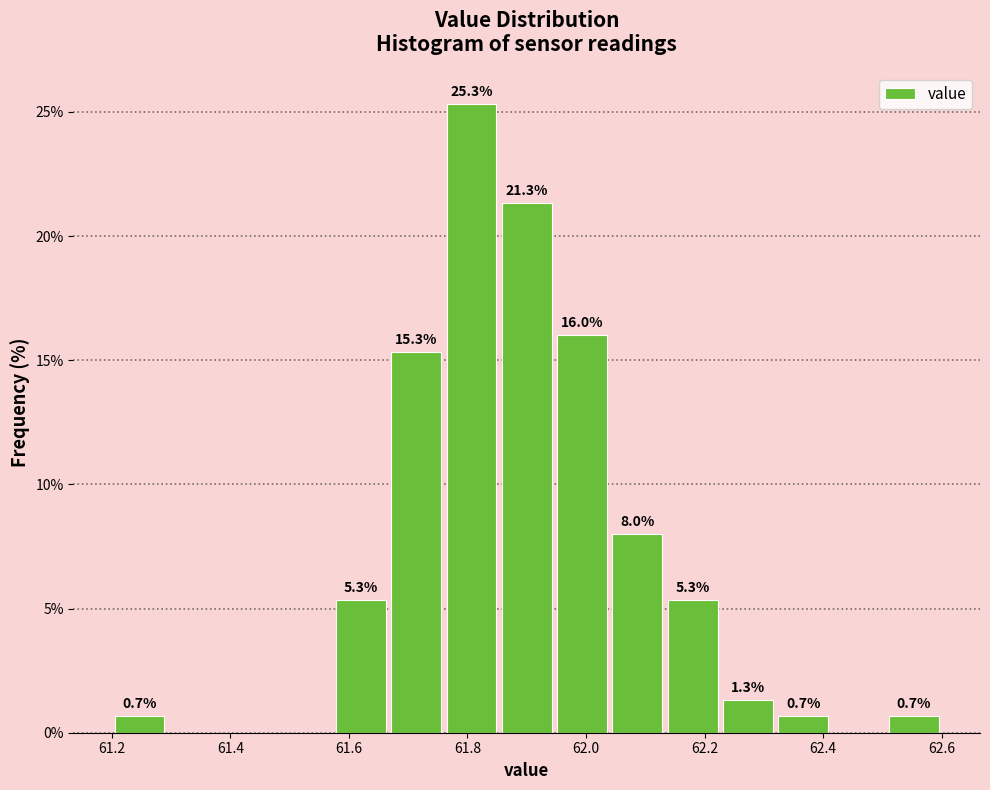

Over which range of the x-axis is the bar tallest?

61.76 to 61.86